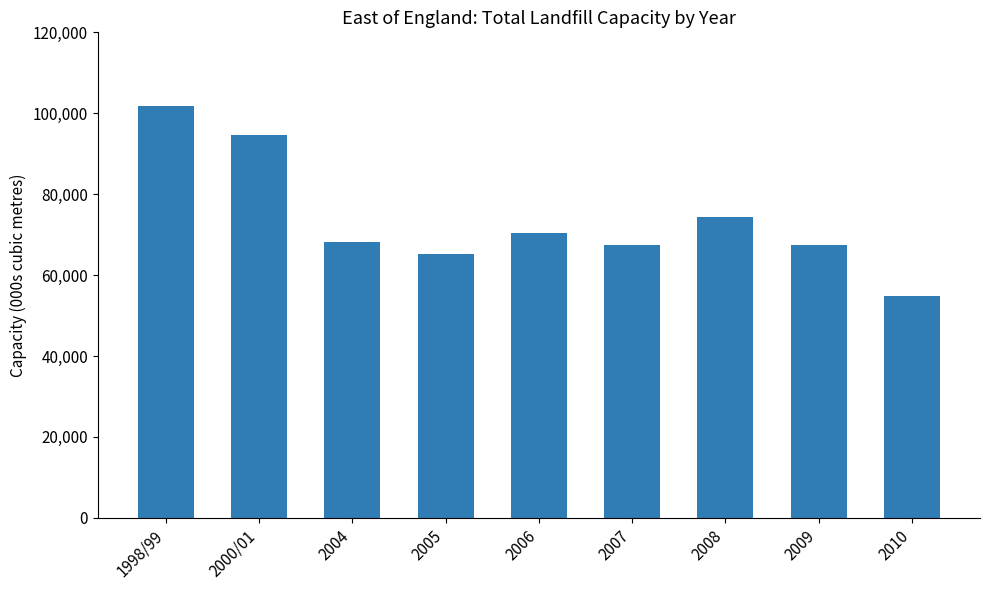

Is it true that the value at 2010 is 77185.4?

False